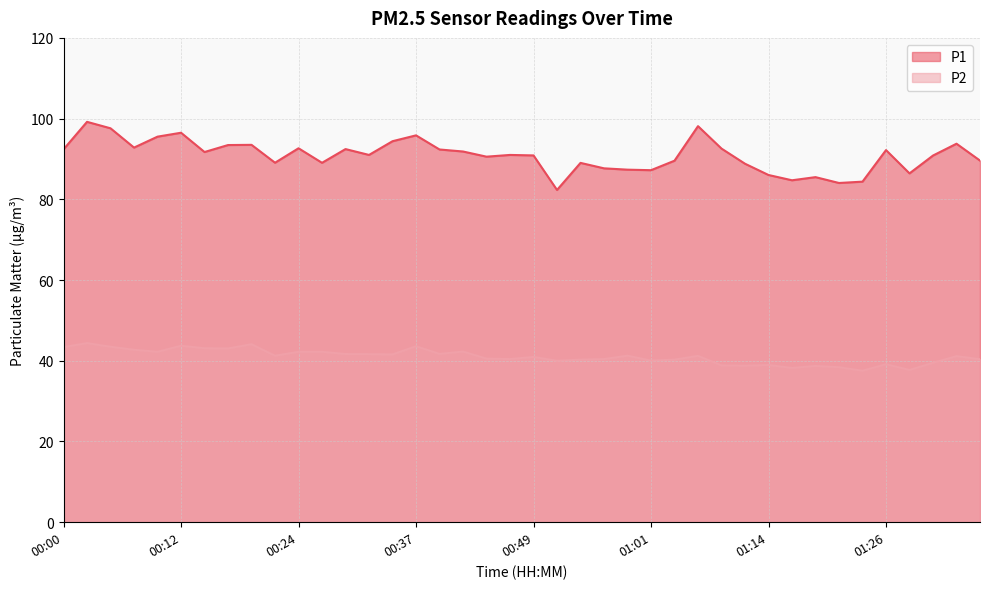

At which category is the sum across all series the highest?

00:02